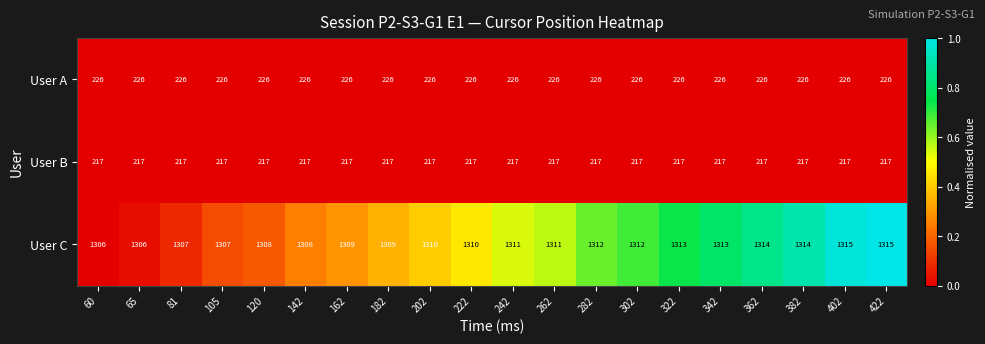

Which series has the largest total across all categories?

User C